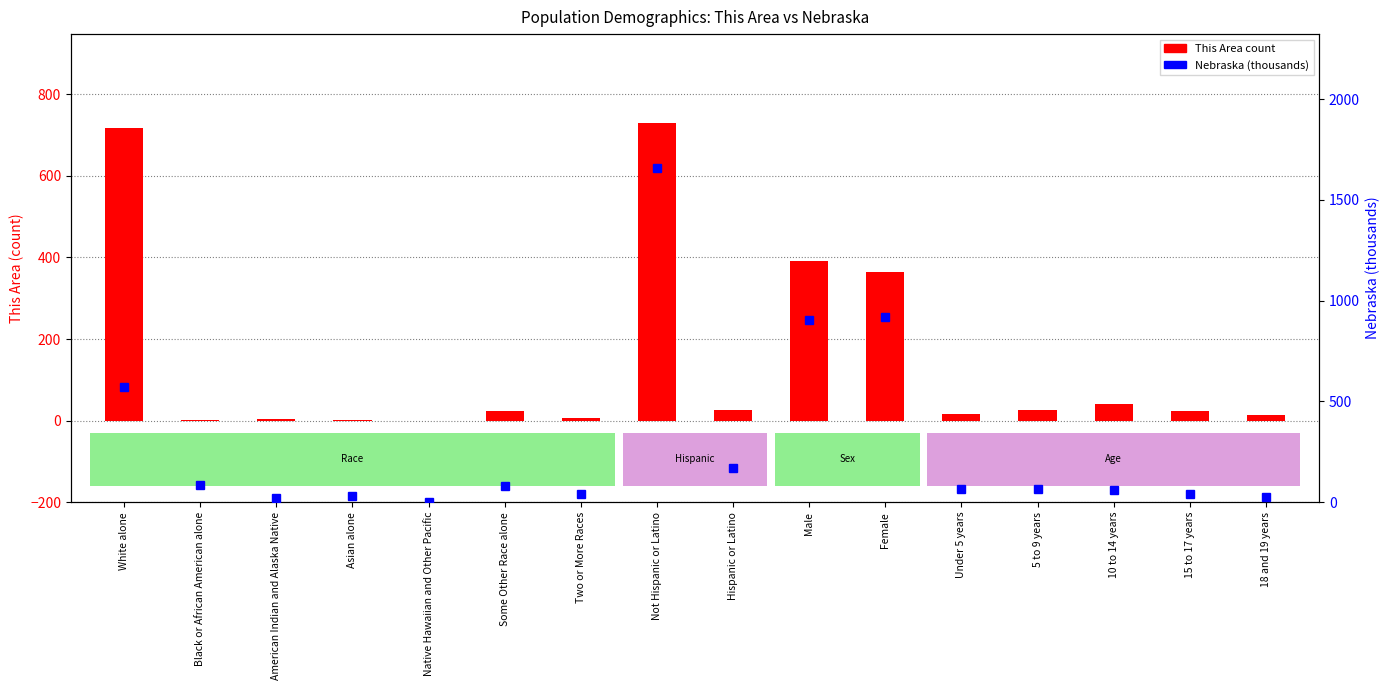

Rank the categories by Nebraska (thousands) value from lowest to highest.

Native Hawaiian and Other Pacific, American Indian and Alaska Native, 18 and 19 years, Asian alone, 15 to 17 years, Two or More Races, 10 to 14 years, 5 to 9 years, Under 5 years, Some Other Race alone, Black or African American alone, Hispanic or Latino, White alone, Male, Female, Not Hispanic or Latino